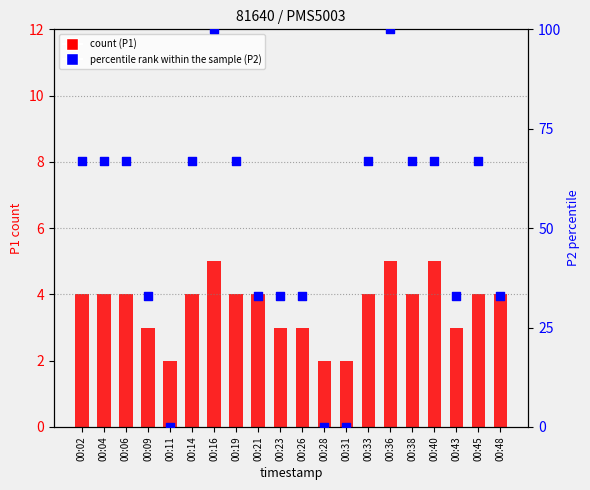

At which category is the sum across all series the highest?

00:16